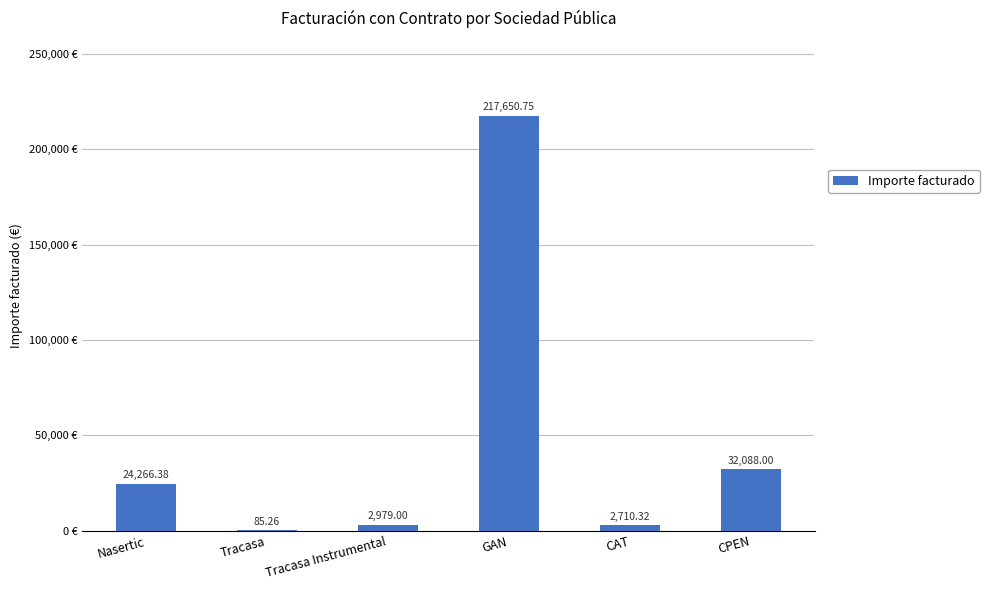

Which category has the highest value across all series?

GAN